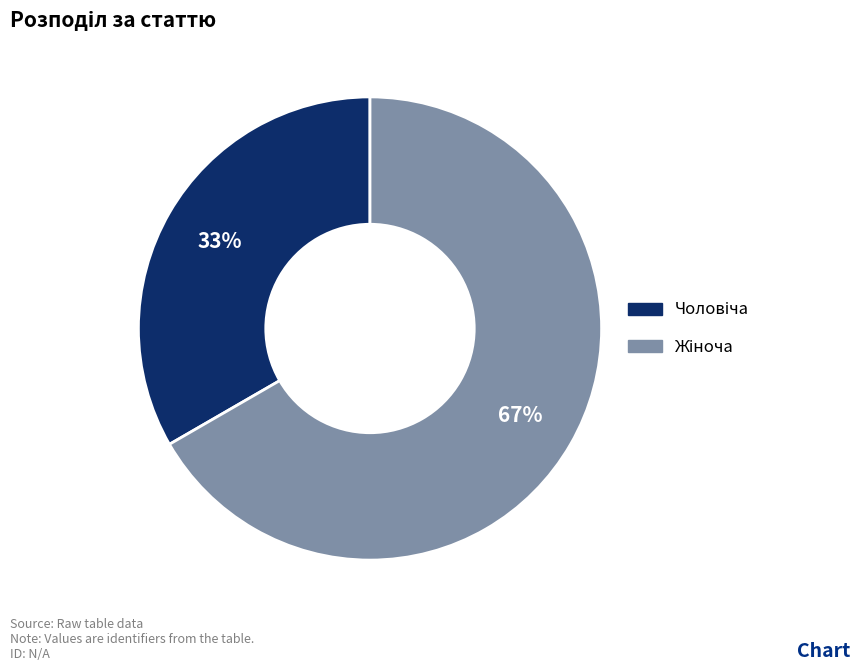

To the nearest percent, what is the average slice percentage?

50%